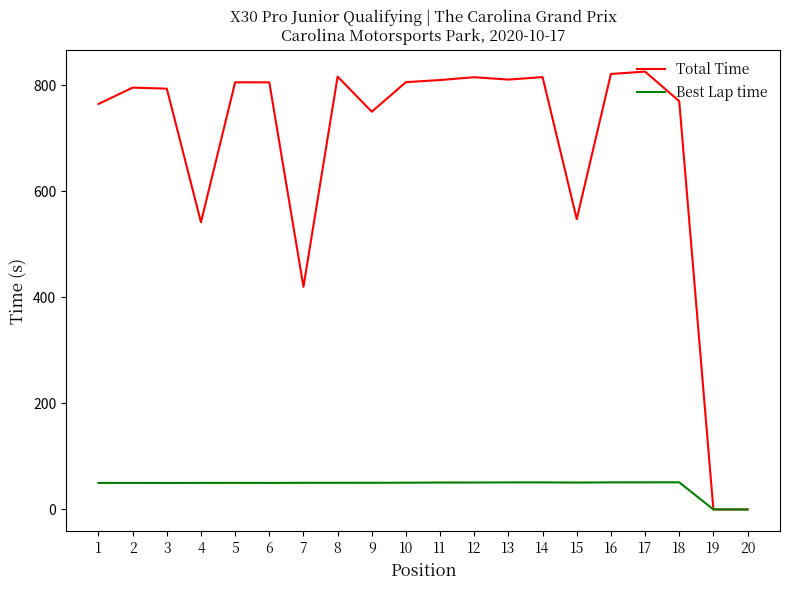

The Total Time series shows 1238.4 at 11. True or false?

False